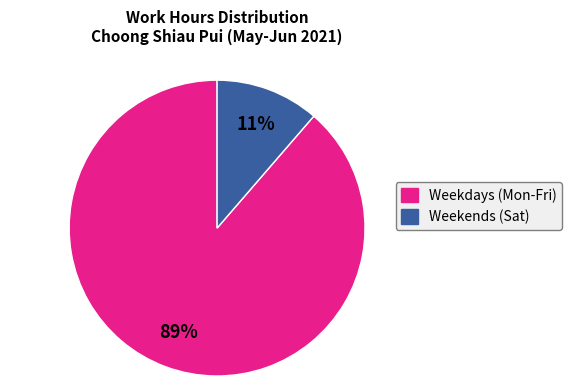

How many segments does this pie chart have?

2